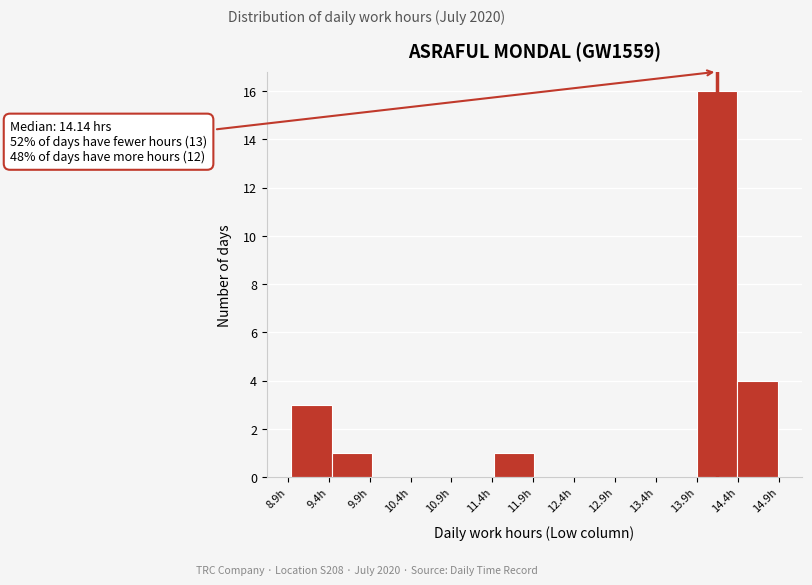

Over which range of the x-axis is the bar tallest?

13.90 to 14.40